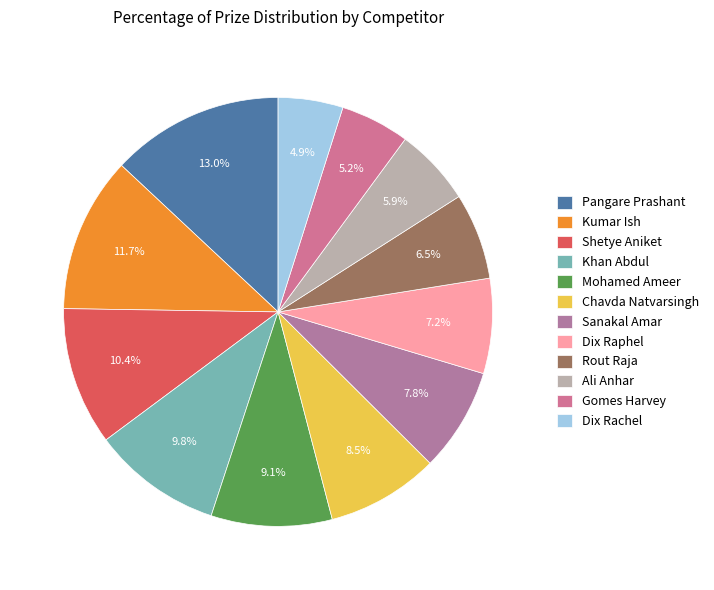

Count the number of slices in the pie.

12